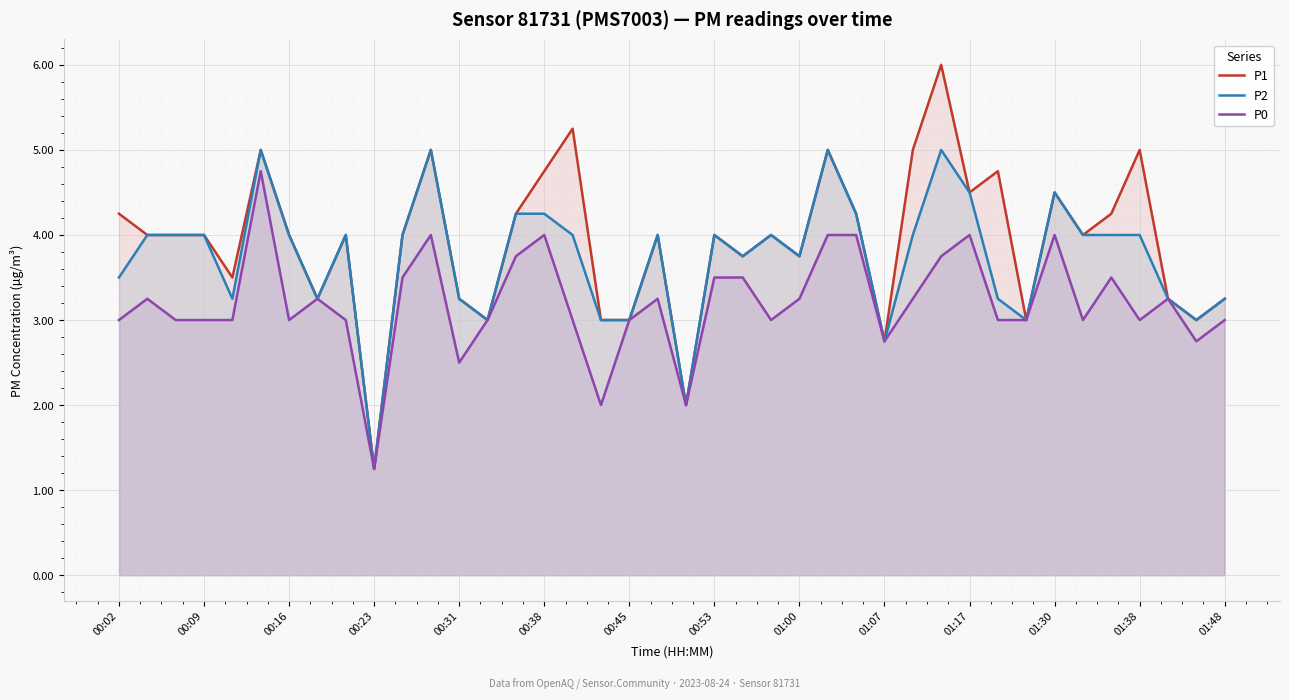

What is the value of the P0 point at the 24th from the left?

3.0